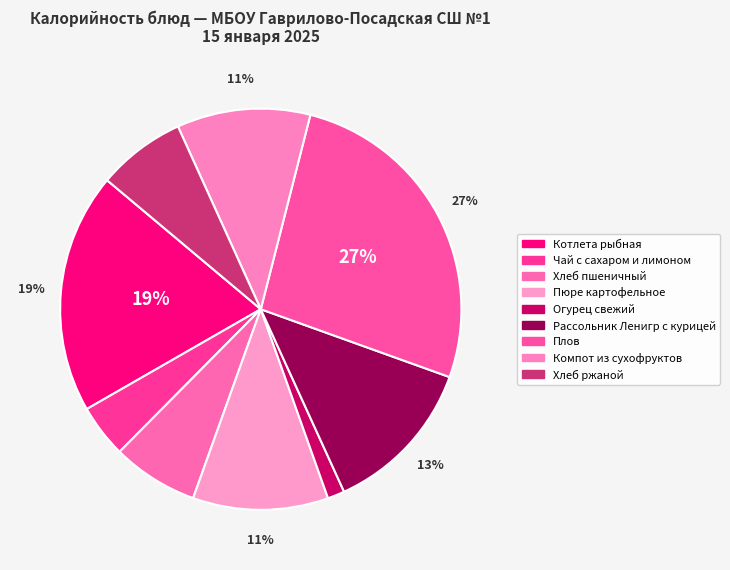

Count the number of slices in the pie.

9